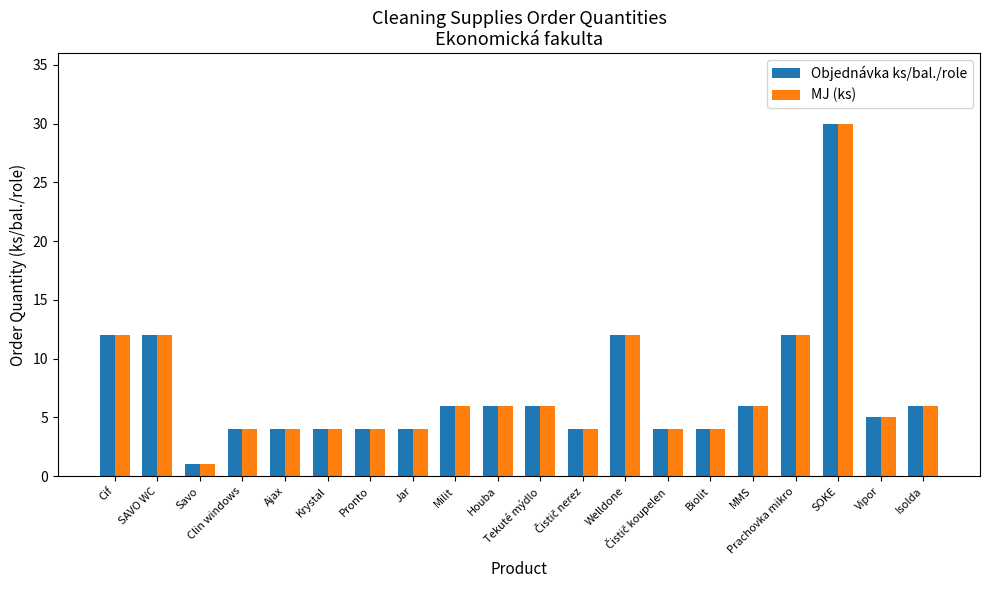

At how many categories does at least one series exceed 7?

5